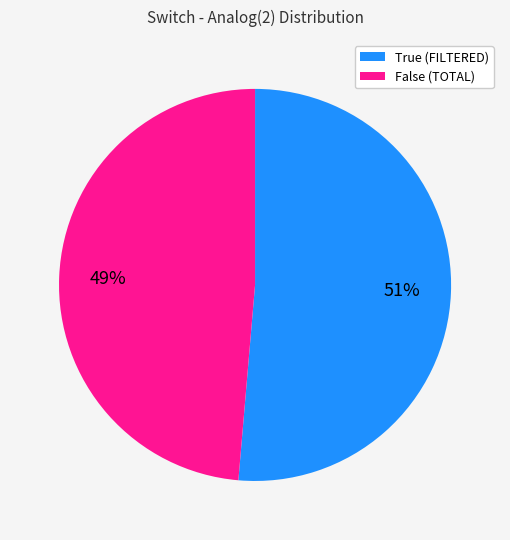

Which category has the biggest portion of the pie?

True